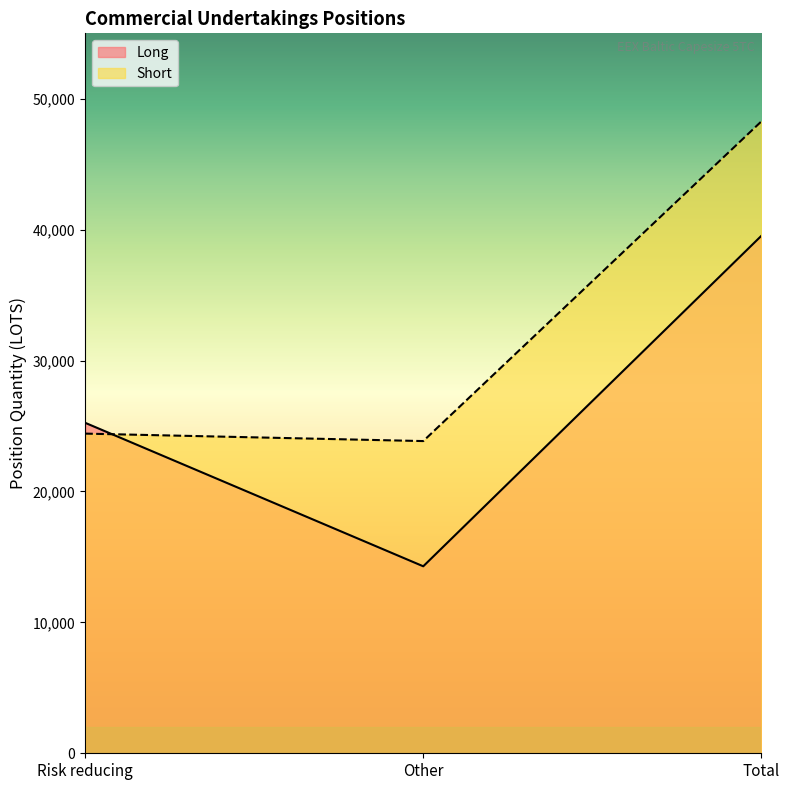

What are all the series names shown in the legend?

Long, Short